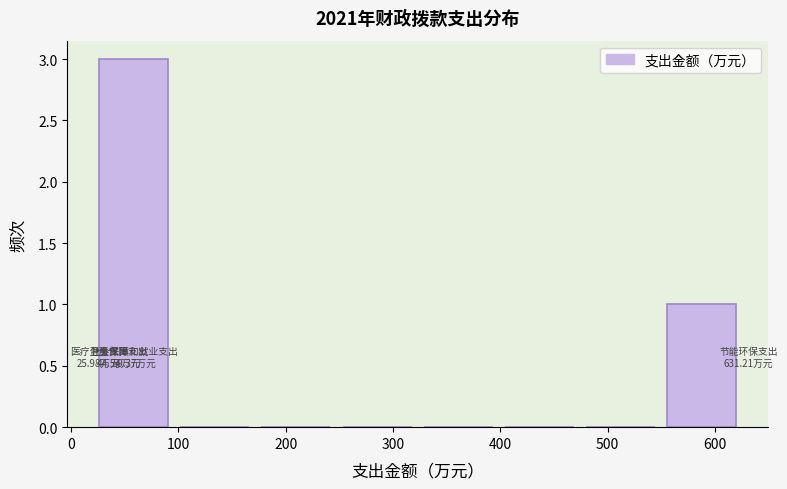

Which range on the x-axis has the tallest bar?

30 to 100